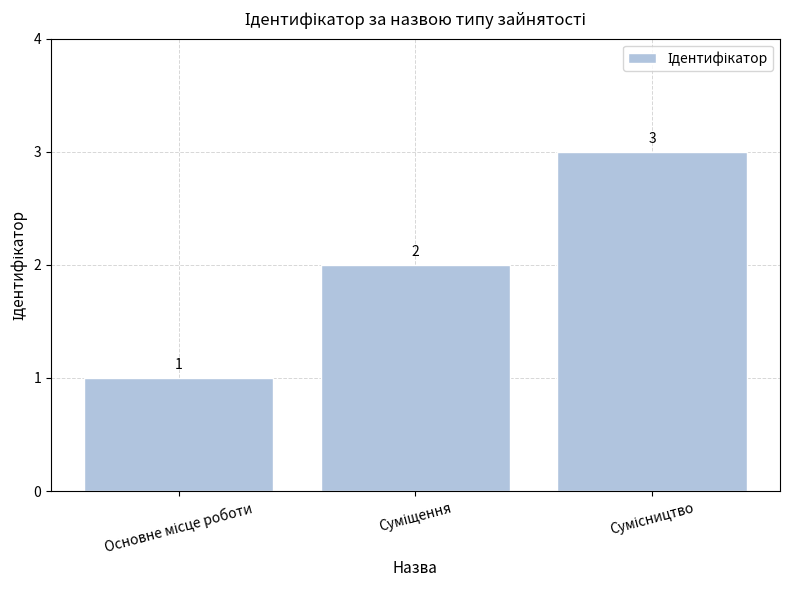

What is the minimum value shown in the chart?

1